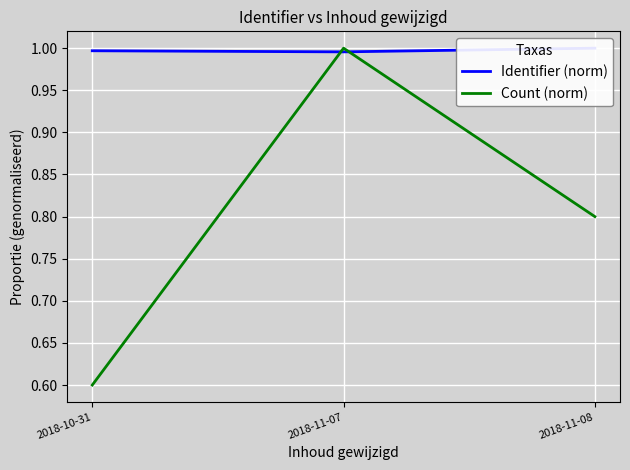

At how many categories does at least one series exceed 0?

3